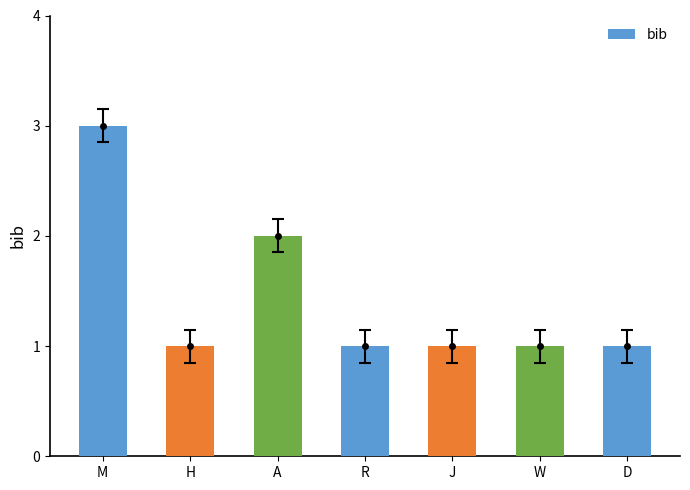

What is the difference between the maximum and minimum values?

2